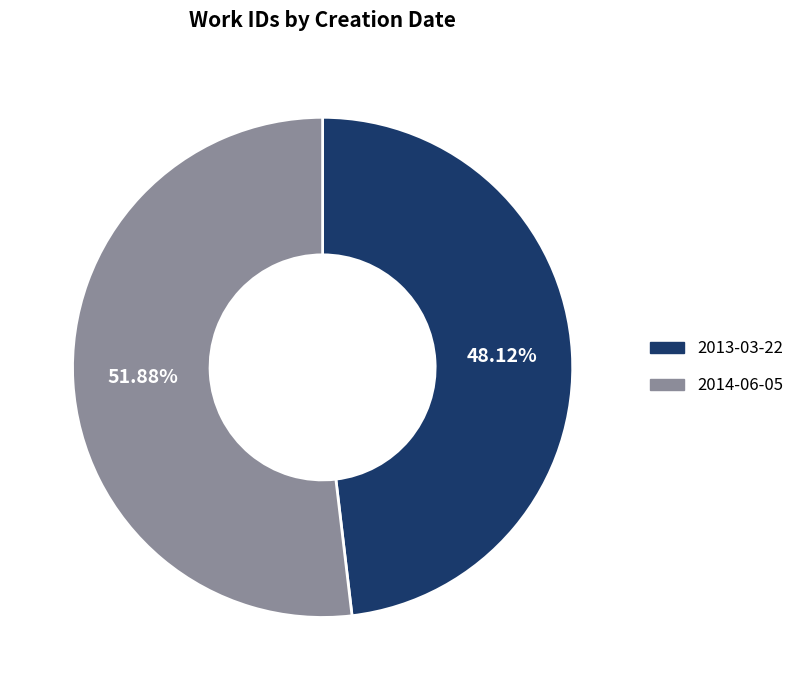

Do 2013-03-22 and 2014-06-05 together represent more than half of the pie?

Yes